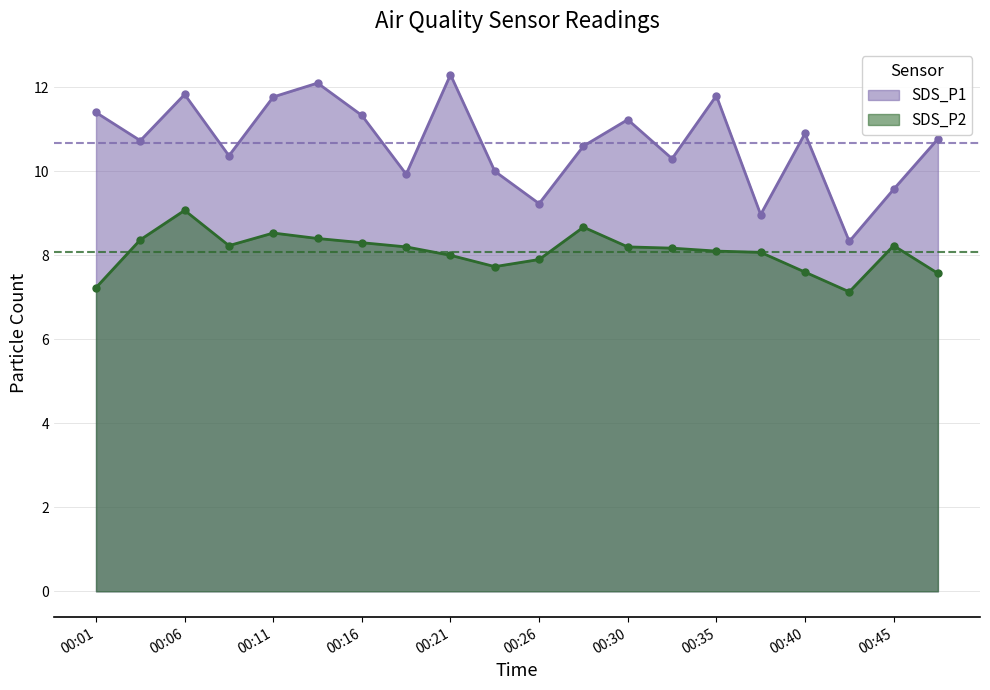

What is the value of the SDS_P1 point at the 17th from the left?

10.9